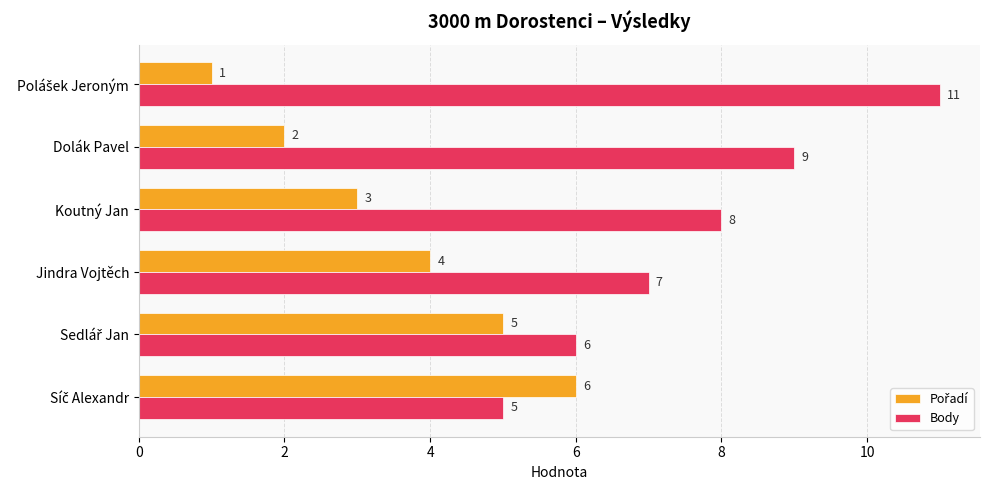

What is the difference between the second highest and second lowest values in the Body series?

3